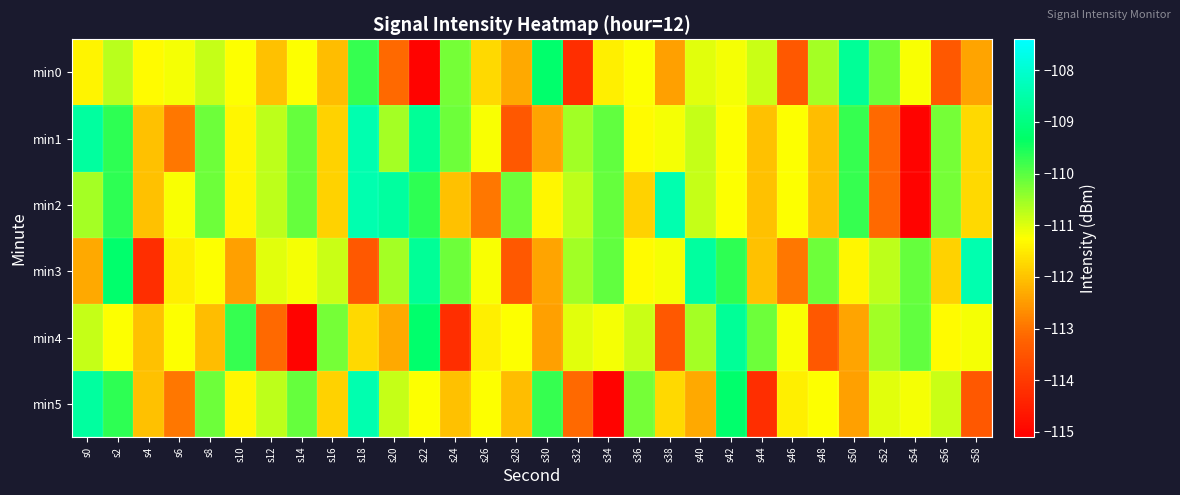

What is the minimum value shown in the chart?

-115.0